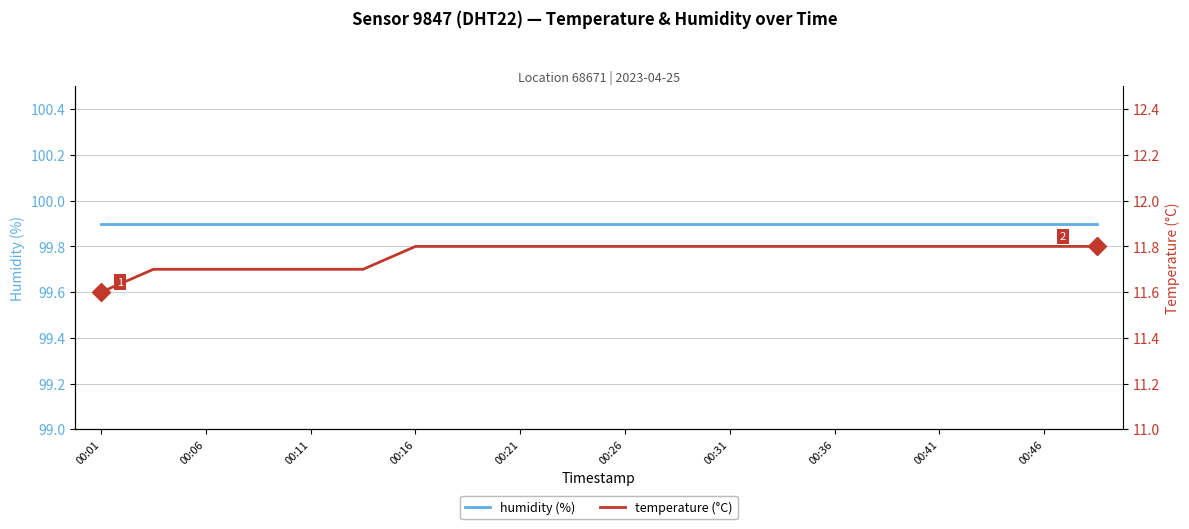

Which series has the widest spread of values?

temperature (°C)